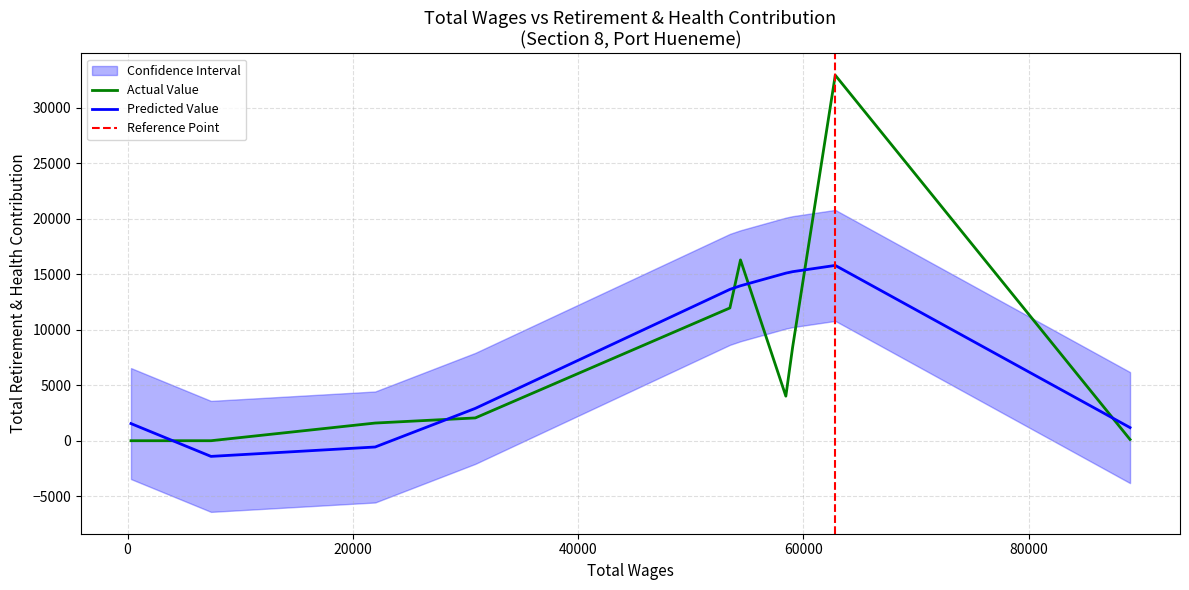

Where is the first local maximum?

54423.0